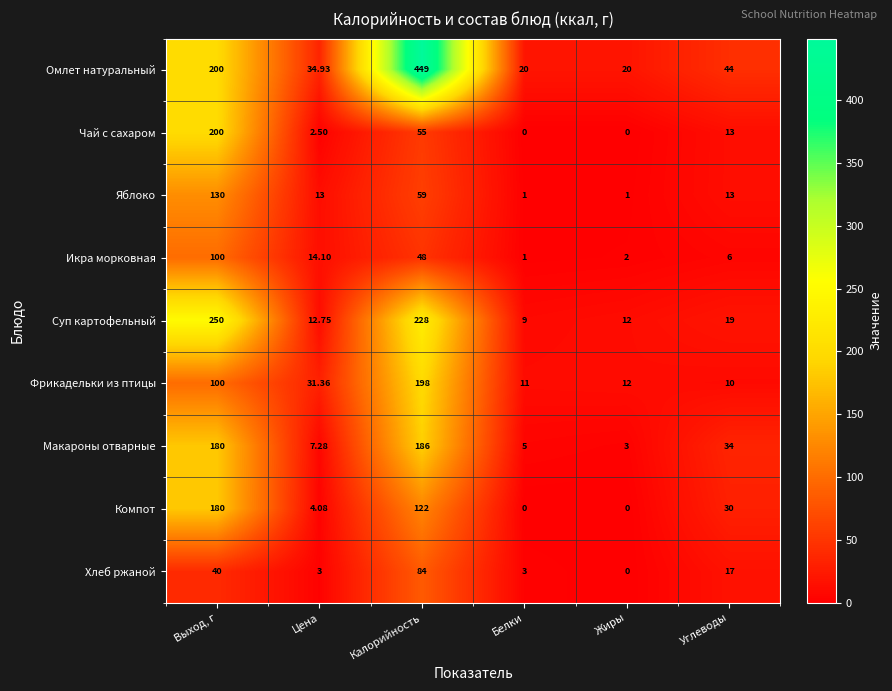

What is the maximum value shown in the chart?

449.0